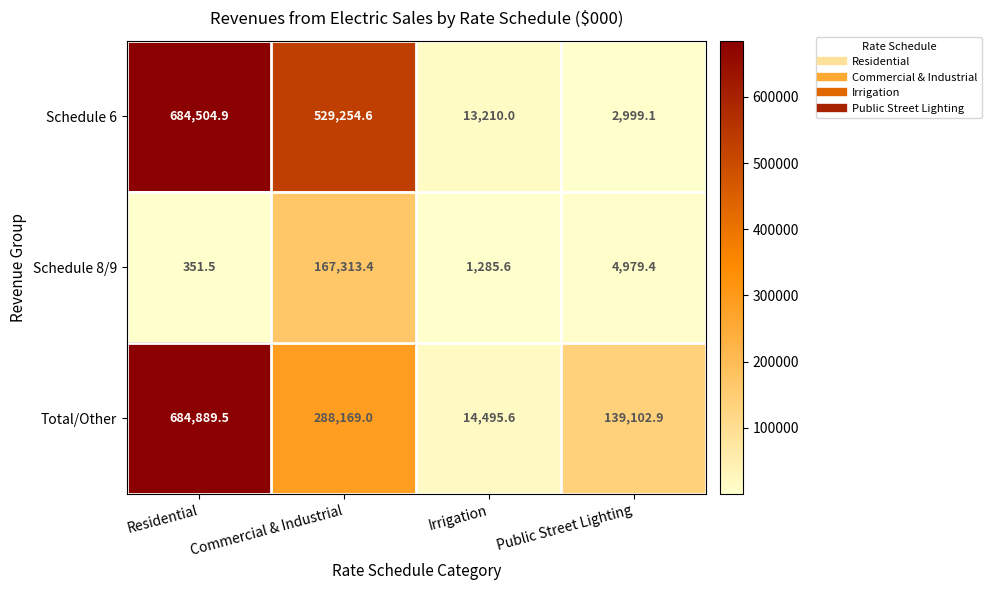

What is the difference between the highest and lowest values at Commercial & Industrial?

361941.2